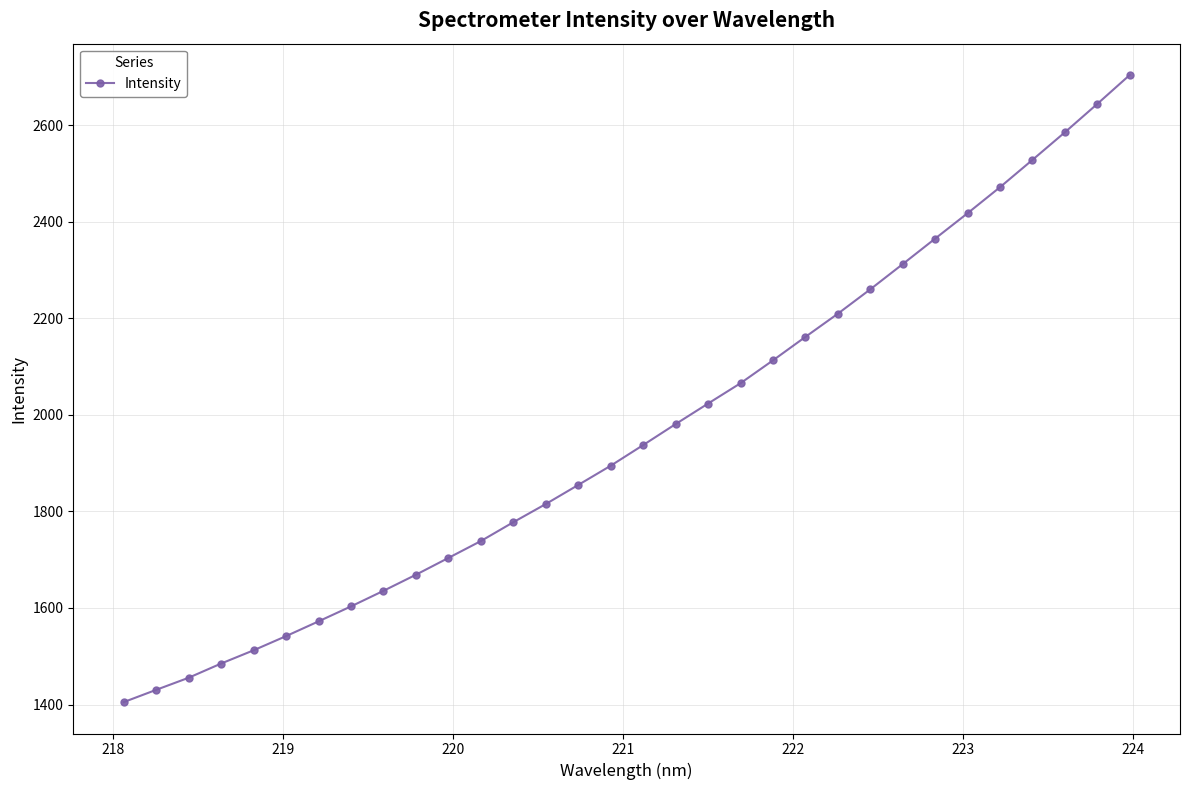

What is the value of the 25th point from the left?

2312.5